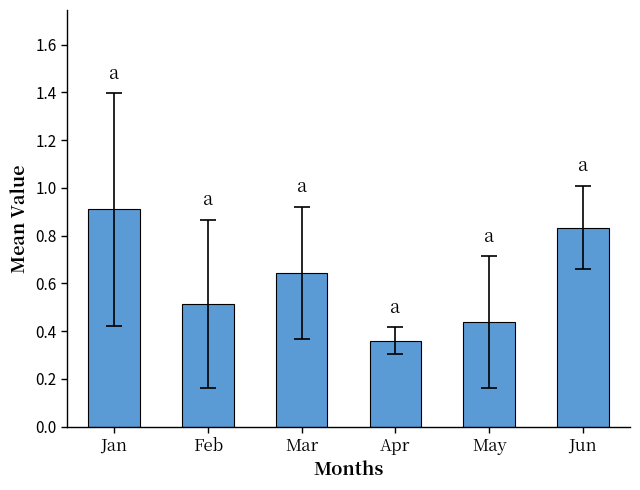

What is the greatest value displayed?

0.9